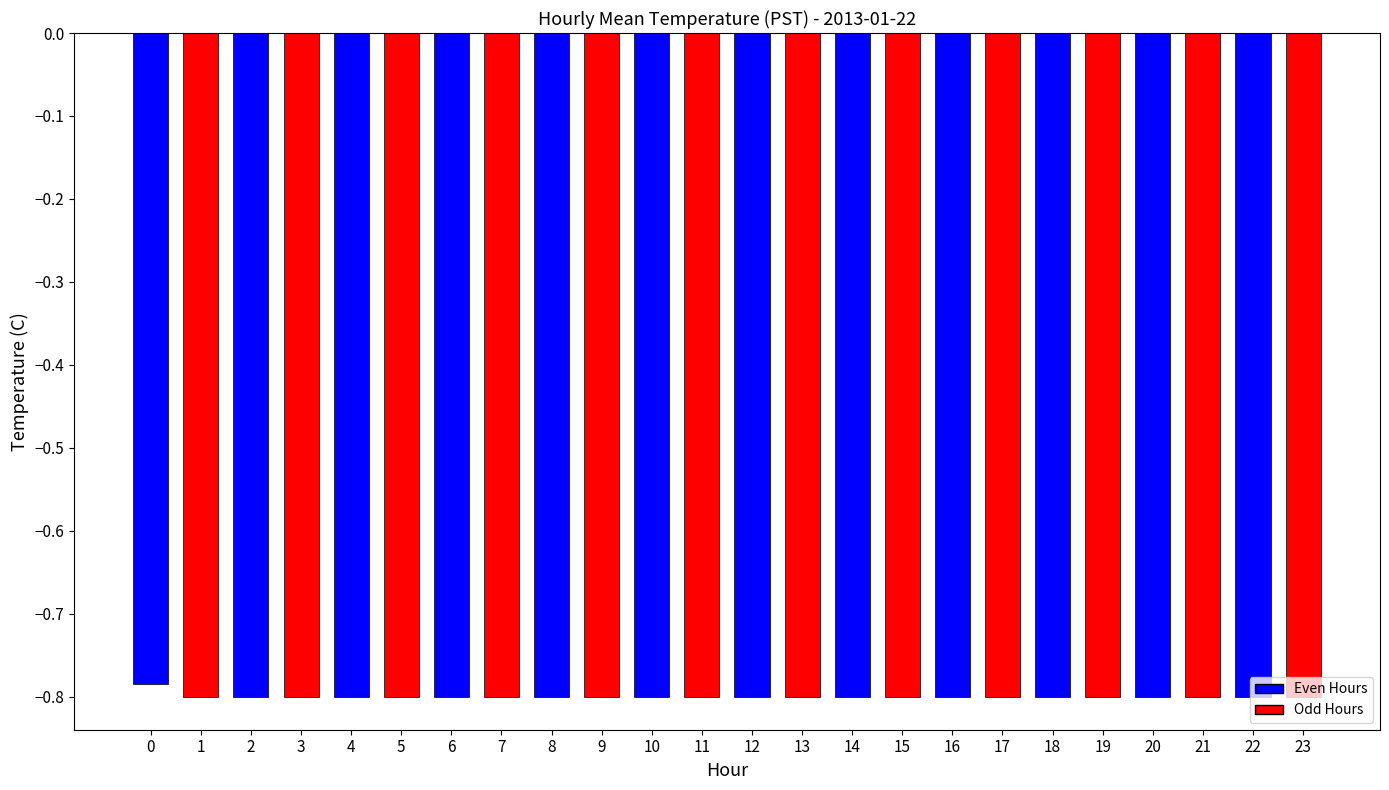

Is it true that the value at 5 is -0.8?

True